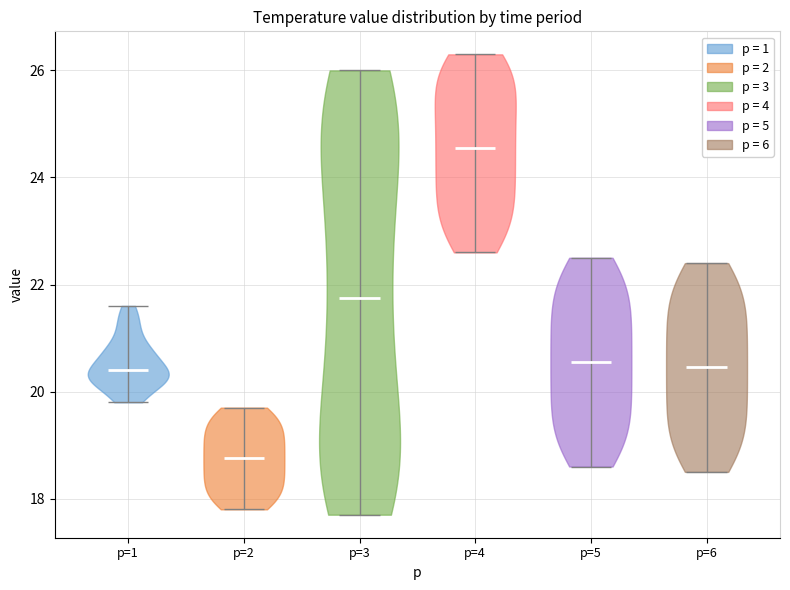

Reading left to right, read every violin against the y-axis: where its median line is, and the lowest and highest points it reaches. The values are not printed on the chart, so give them approximately, as read against the axis.

p=1: median line 20.4, lowest point 19.8, highest point 21.6
p=2: median line 18.8, lowest point 17.8, highest point 19.8
p=3: median line 21.8, lowest point 17.8, highest point 26.0
p=4: median line 24.6, lowest point 22.6, highest point 26.4
p=5: median line 20.6, lowest point 18.6, highest point 22.6
p=6: median line 20.4, lowest point 18.6, highest point 22.4